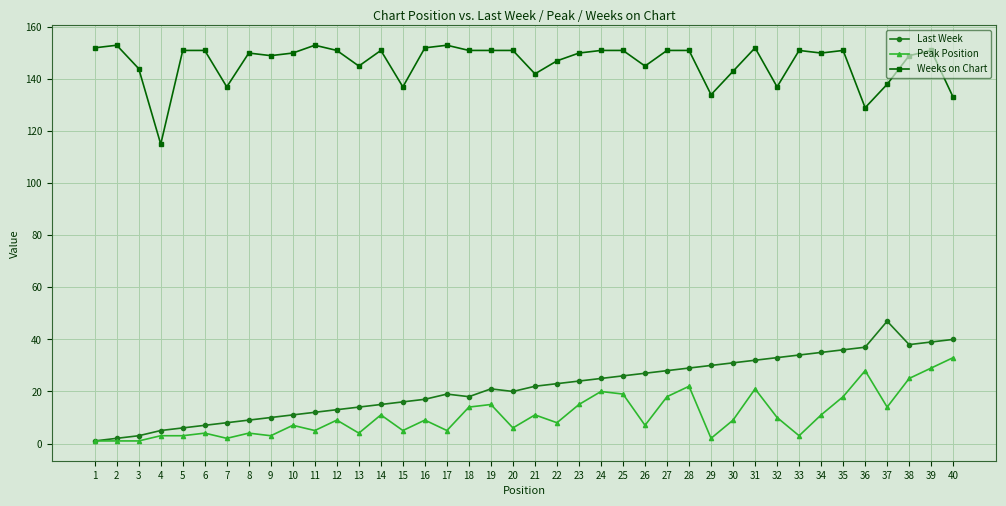

Between 13 and 21, which series saw the biggest shift?

Last Week